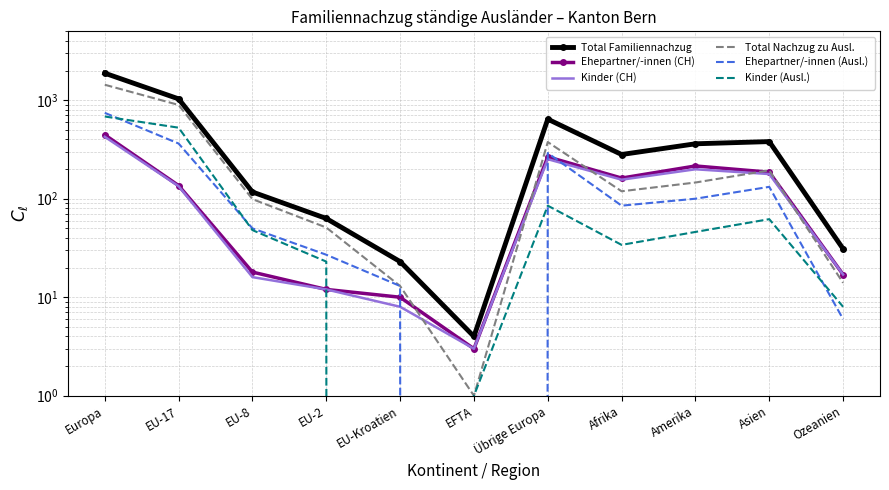

At which category is the sum across all series the highest?

Europa